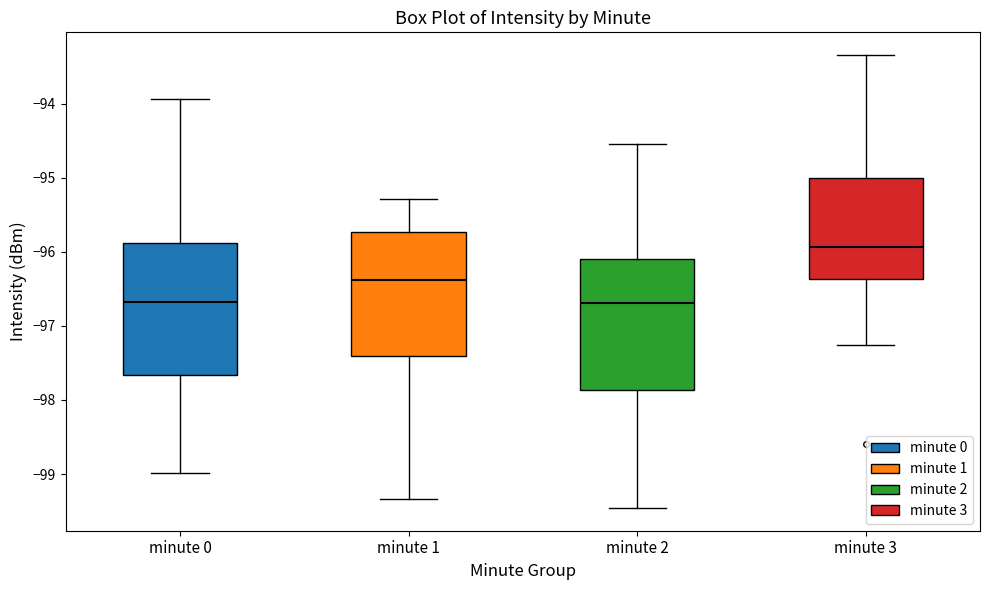

Where is the lower edge of the box for minute 1 on the y-axis? The values are not printed on the chart, so give them approximately, as read against the axis.

-97.4